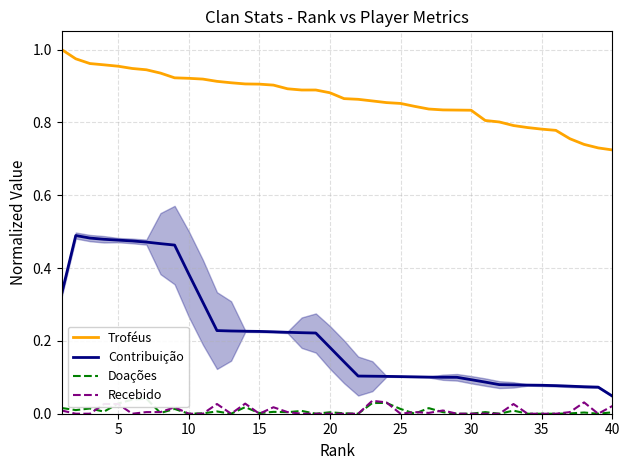

True or false: Troféus and Contribuição intersect in this chart.

False